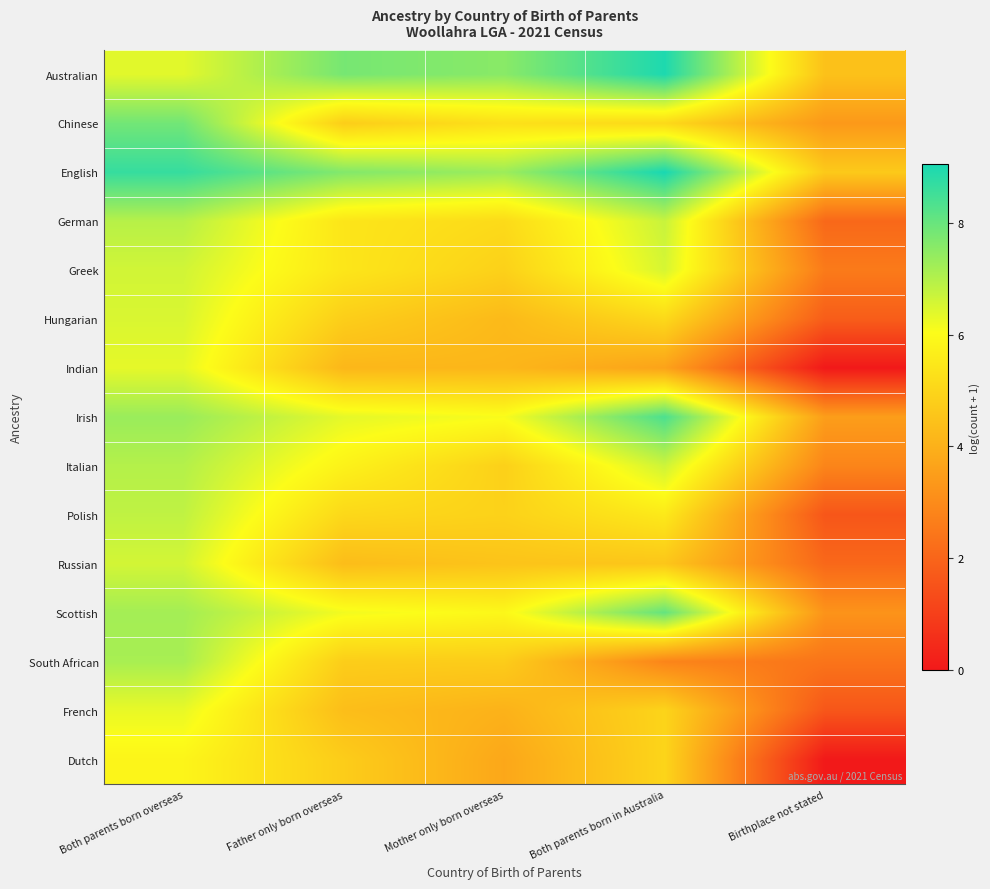

At which category is the sum across all series the highest?

Both parents born overseas